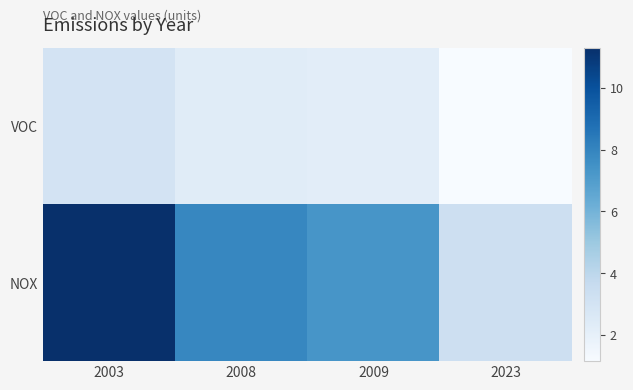

Rank the series by their average value, from lowest to highest.

VOC, NOX